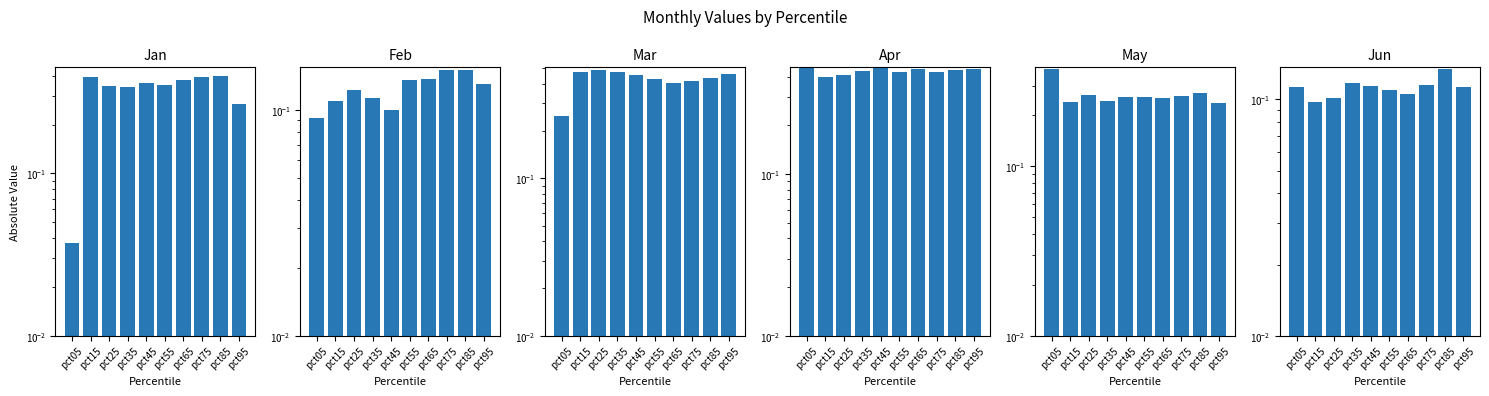

How many bars are there in each group?

6